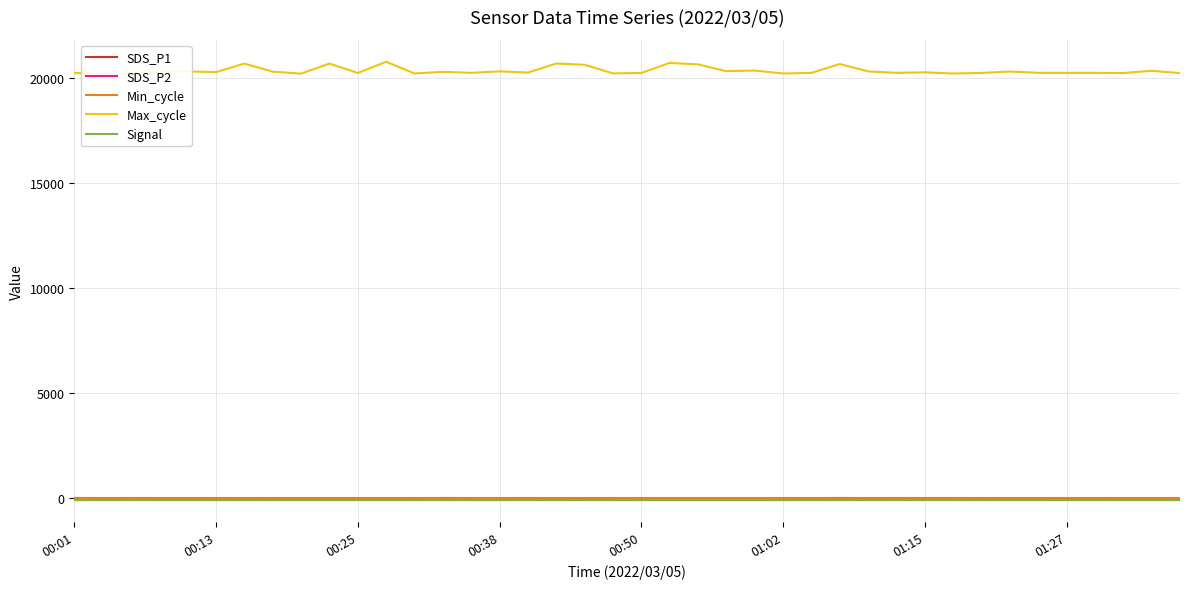

True or false: Max_cycle and SDS_P2 cross at least once.

False